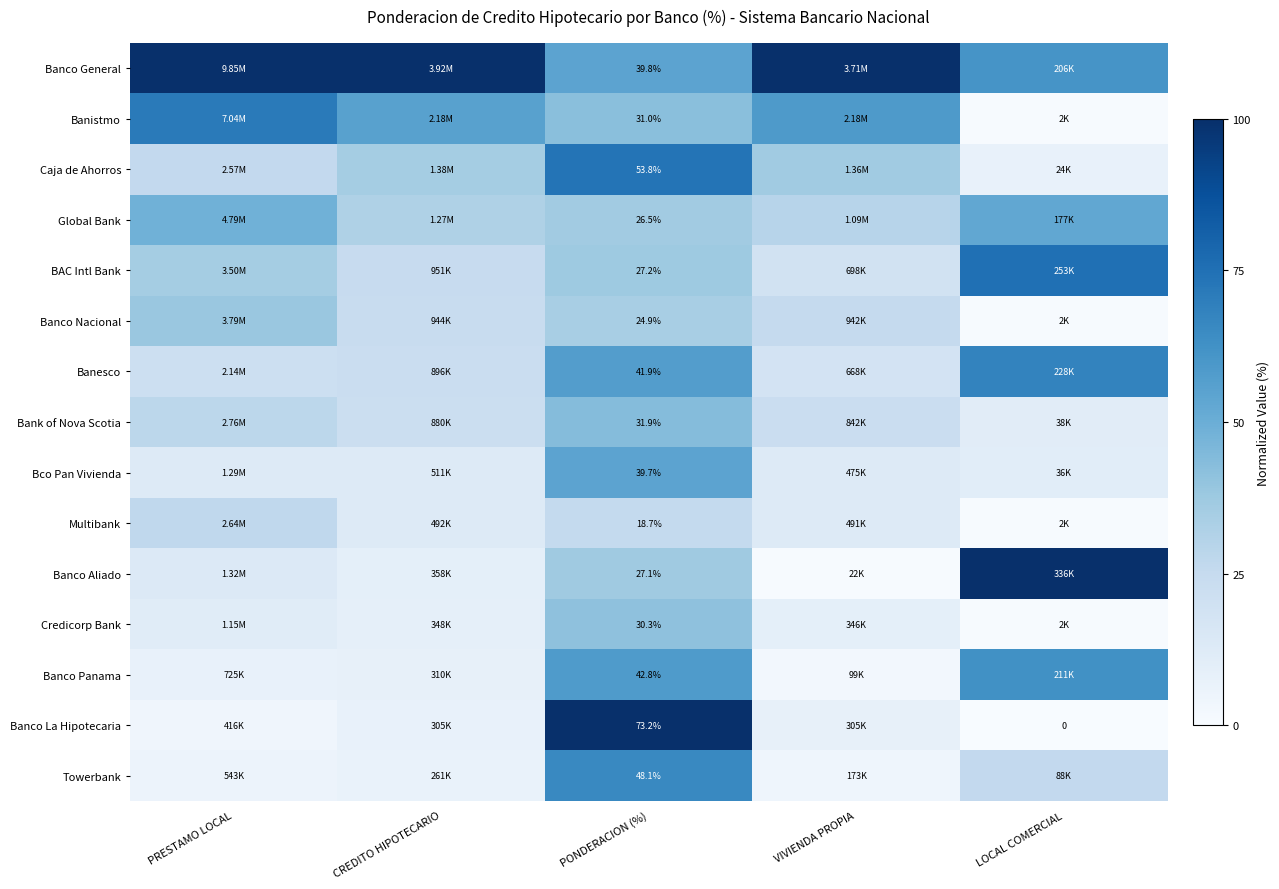

How many values in the Multibank series are below 13?

2